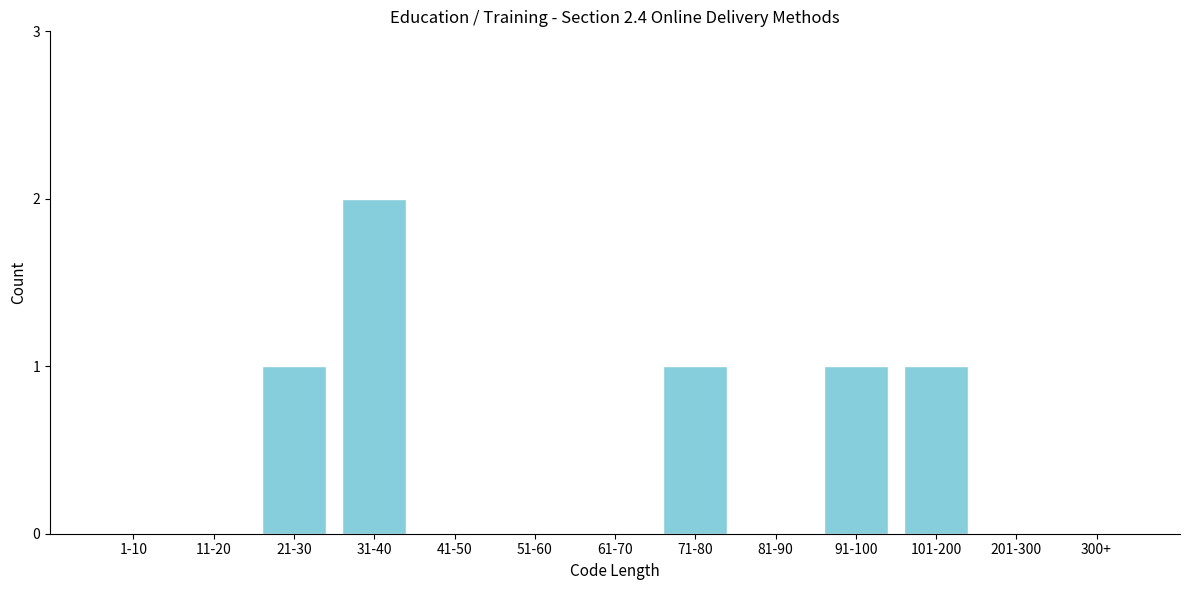

Reading left to right, extract all data points from this chart.

1-10=0	11-20=0	21-30=1	31-40=2	41-50=0	51-60=0	61-70=0	71-80=1	81-90=0	91-100=1	101-200=1	201-300=0	300+=0